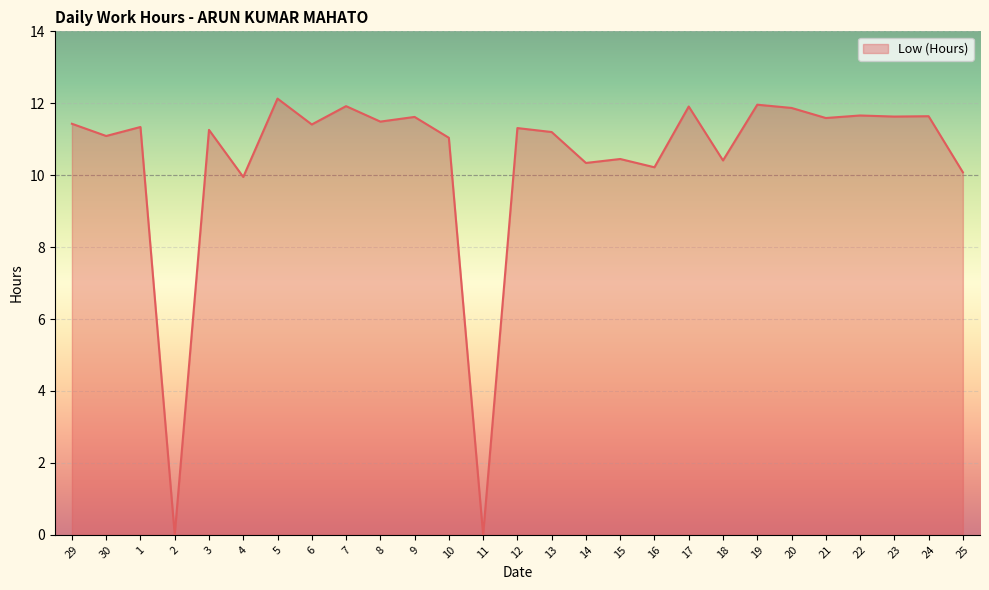

Where is the first local minimum?

30